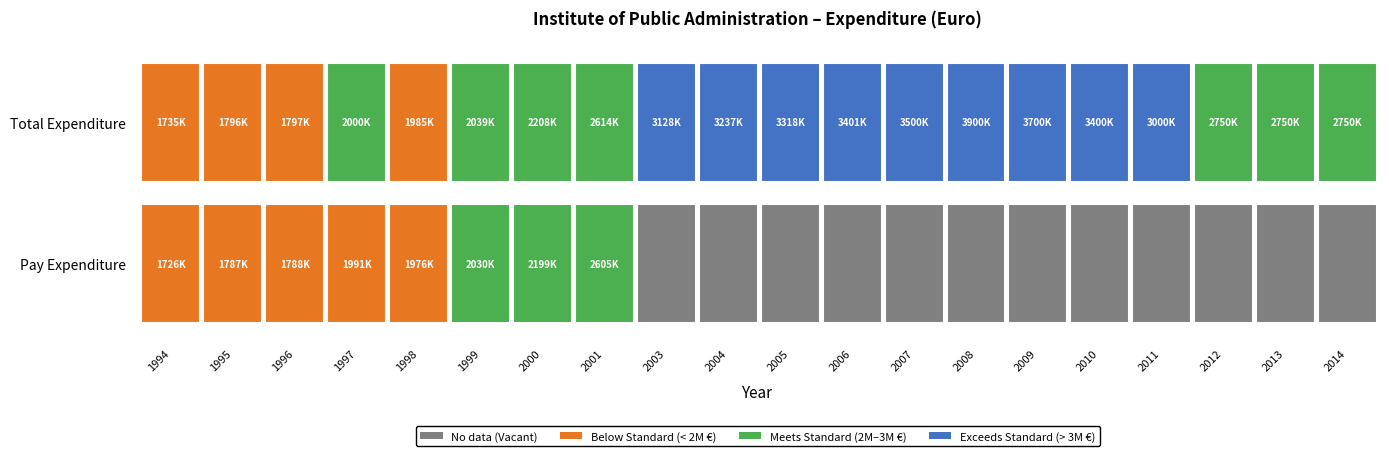

Reading right to left, transcribe all the data shown in this chart.

1994: 1=1726000	0=1735000
1995: 1=1787000	0=1796000
1996: 1=1788000	0=1797000
1997: 1=1991000	0=2000000
1998: 1=1976000	0=1985000
1999: 1=2030000	0=2039000
2000: 1=2199000	0=2208000
2001: 1=2605000	0=2614000
2003: 1=0	0=3128000
2004: 1=0	0=3237000
2005: 1=0	0=3318000
2006: 1=0	0=3401000
2007: 1=0	0=3500000
2008: 1=0	0=3900000
2009: 1=0	0=3700000
2010: 1=0	0=3400000
2011: 1=0	0=3000000
2012: 1=0	0=2750000
2013: 1=0	0=2750000
2014: 1=0	0=2750000